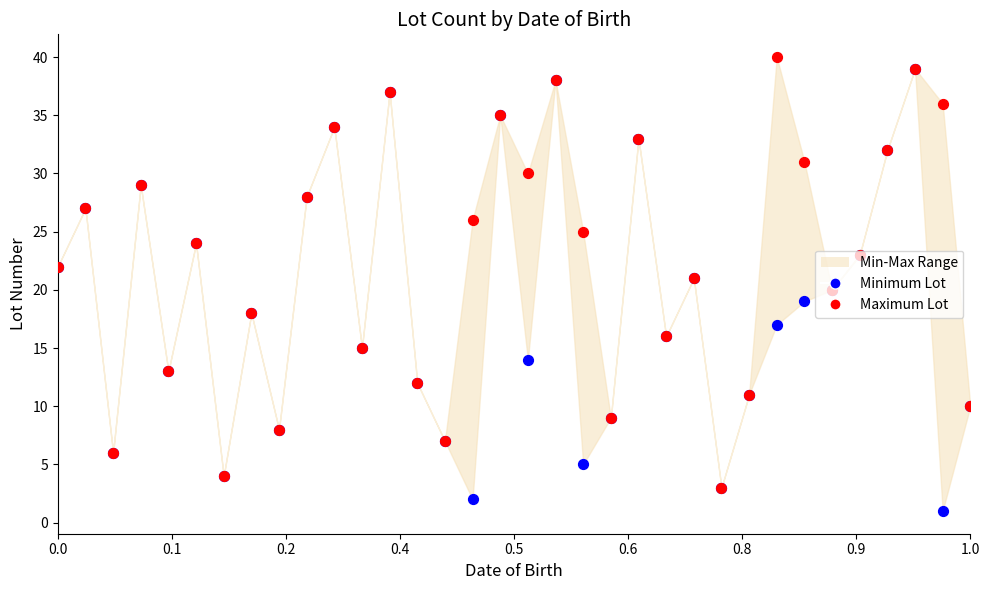

Which series contains the lowest Y value?

Minimum Lot